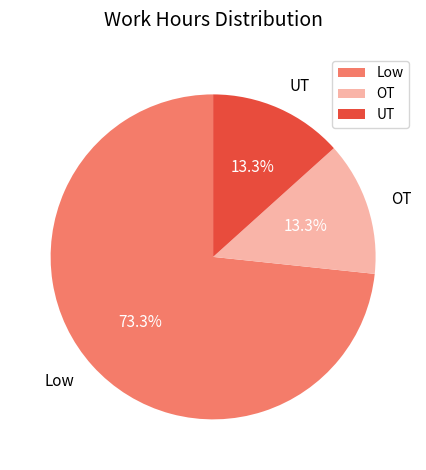

Is the sum of UT and OT greater than half?

No